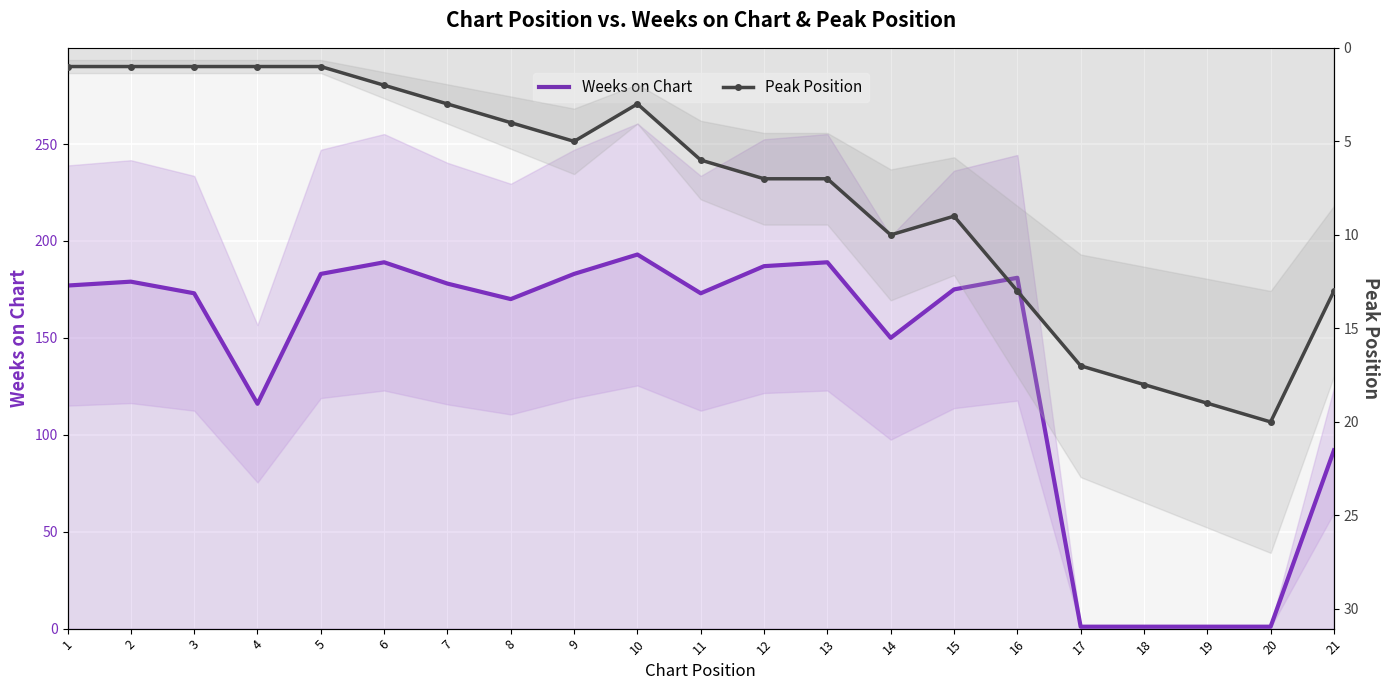

In Peak Position, how many points are lower than both neighbors (excluding endpoints)?

2